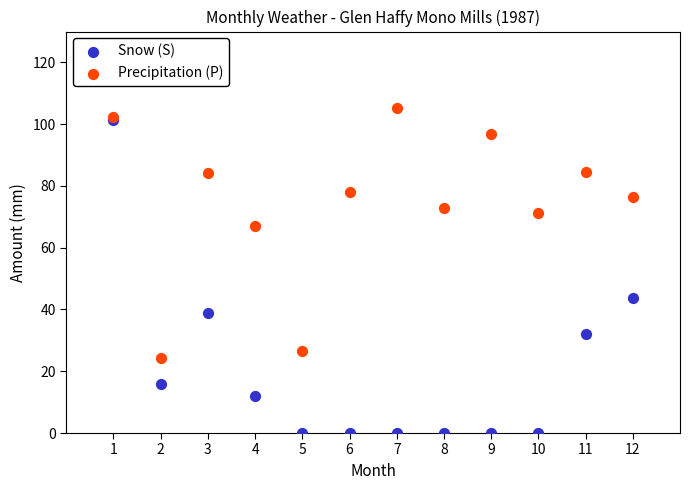

Which series reaches the maximum Y coordinate?

Precipitation (P)